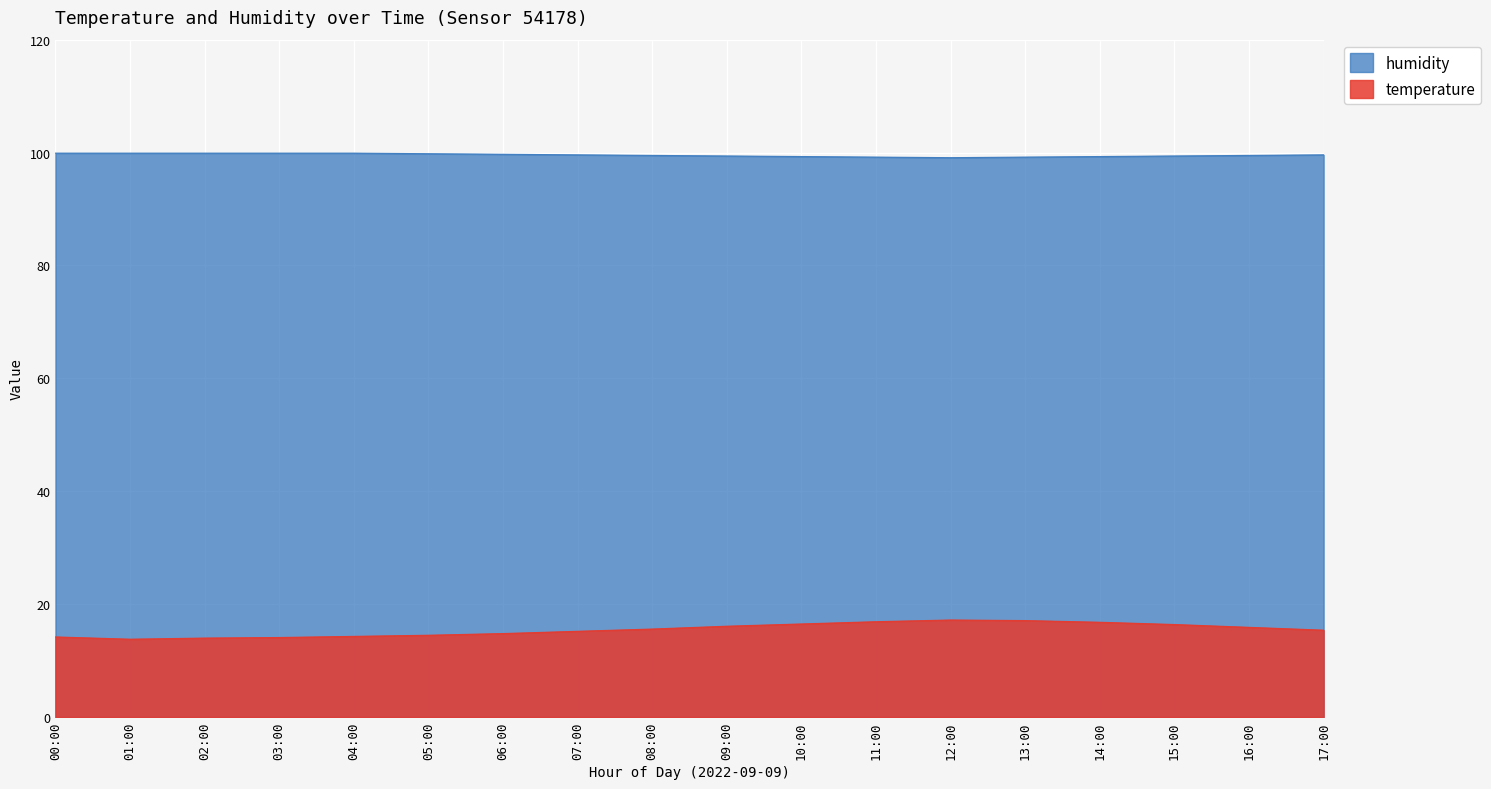

At which category is the sum across all series the highest?

13:00